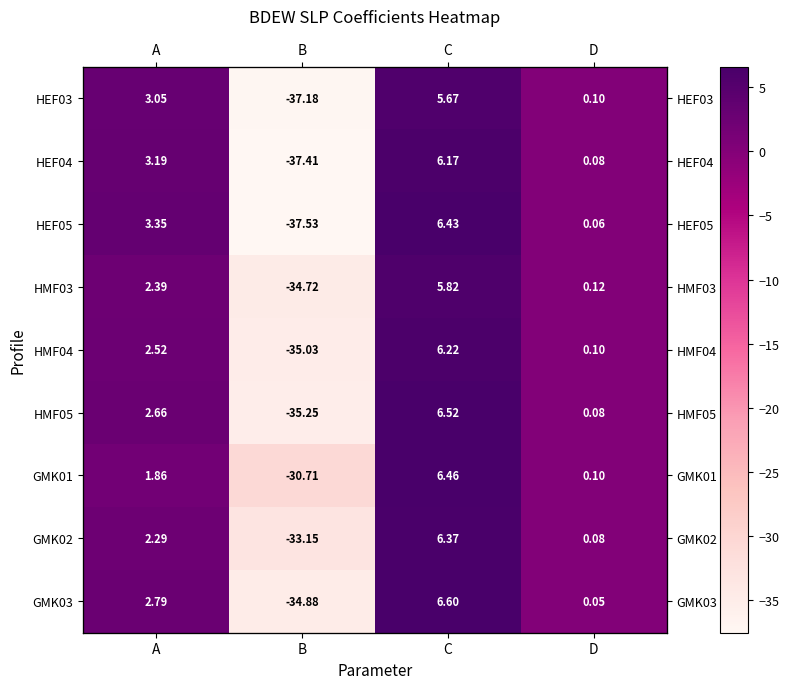

How many data points in HEF03 are less than 3?

2